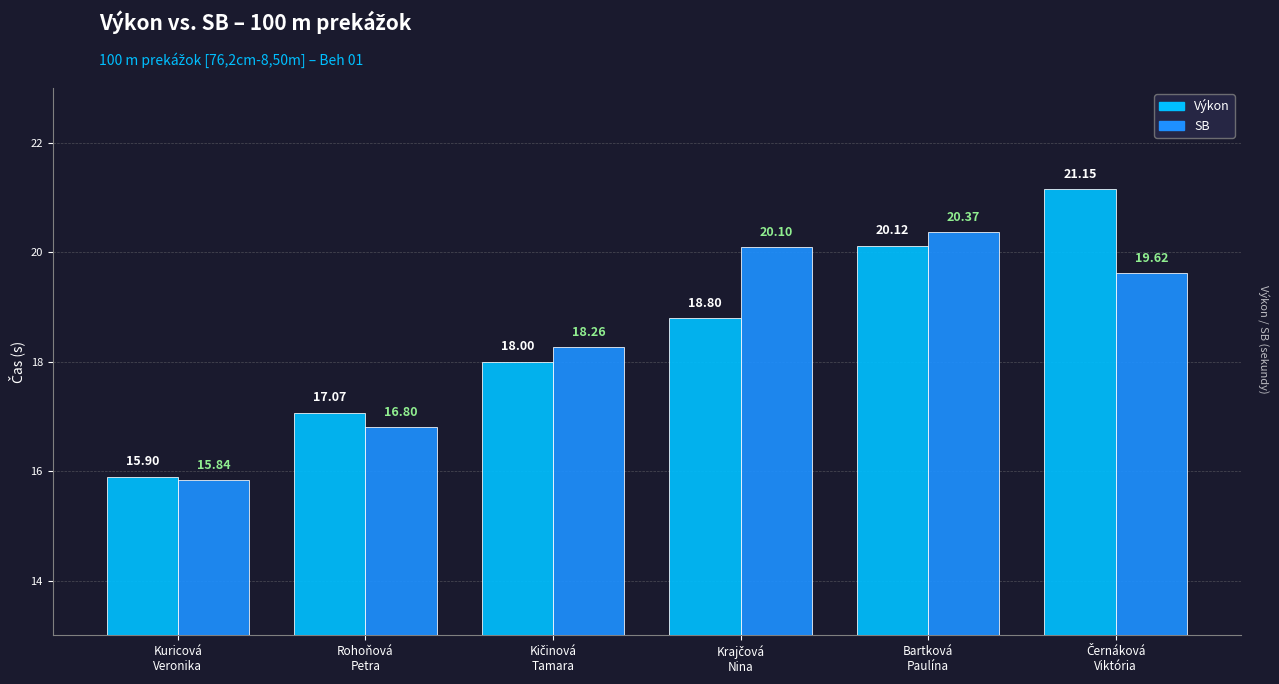

List the series in order of their overall mean, lowest first.

SB, Výkon